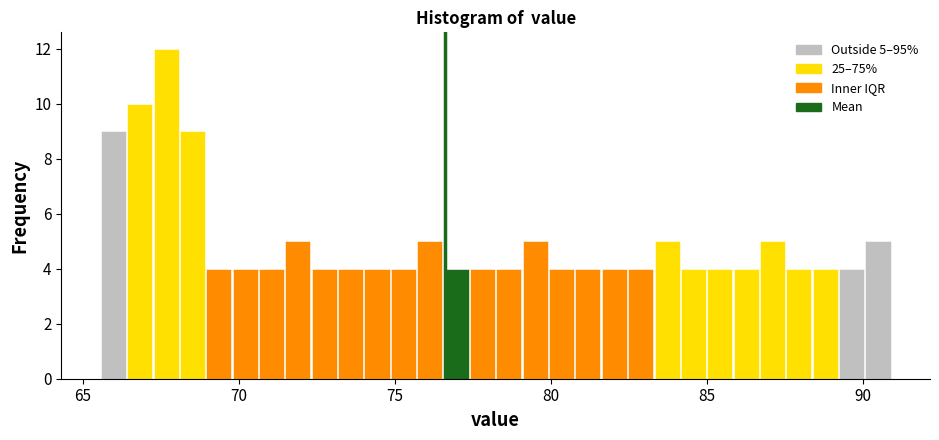

Read against the x-axis, roughly where is the centre of the tallest bar?

67.5